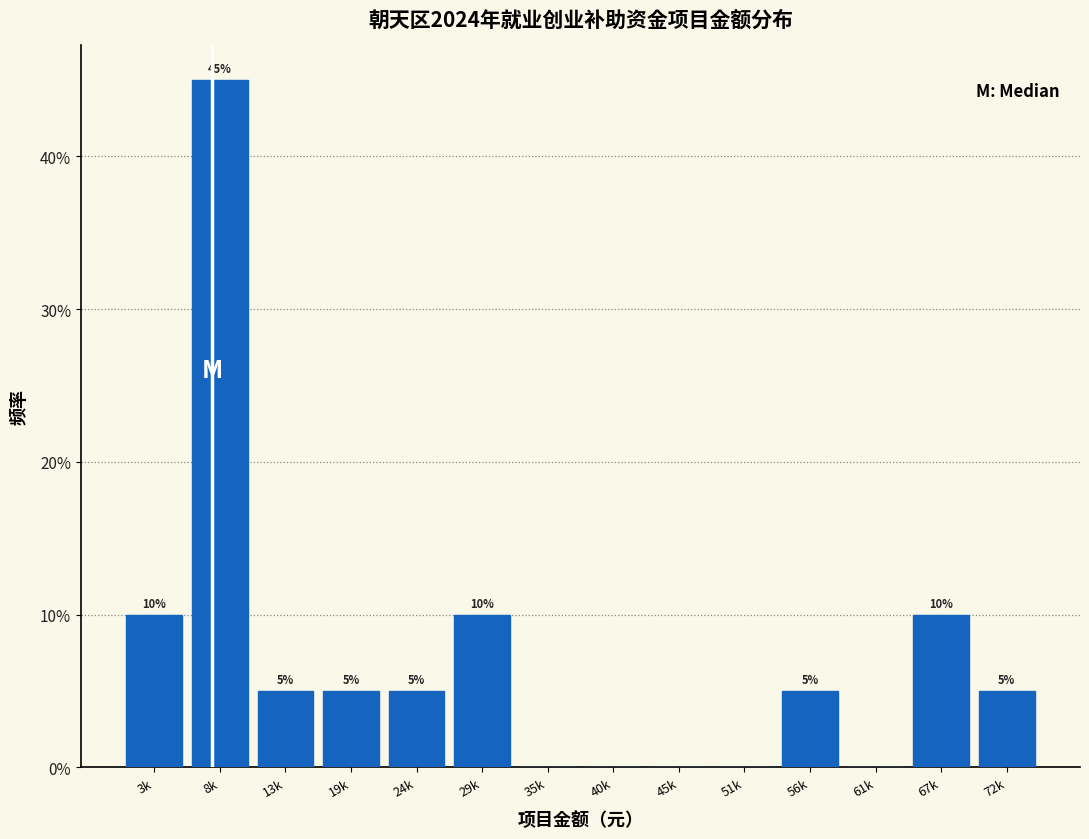

Reading left to right, transcribe all the data shown in this chart.

3k=10	8k=45	13k=5	19k=5	24k=5	29k=10	35k=0	40k=0	45k=0	51k=0	56k=5	61k=0	67k=10	72k=5